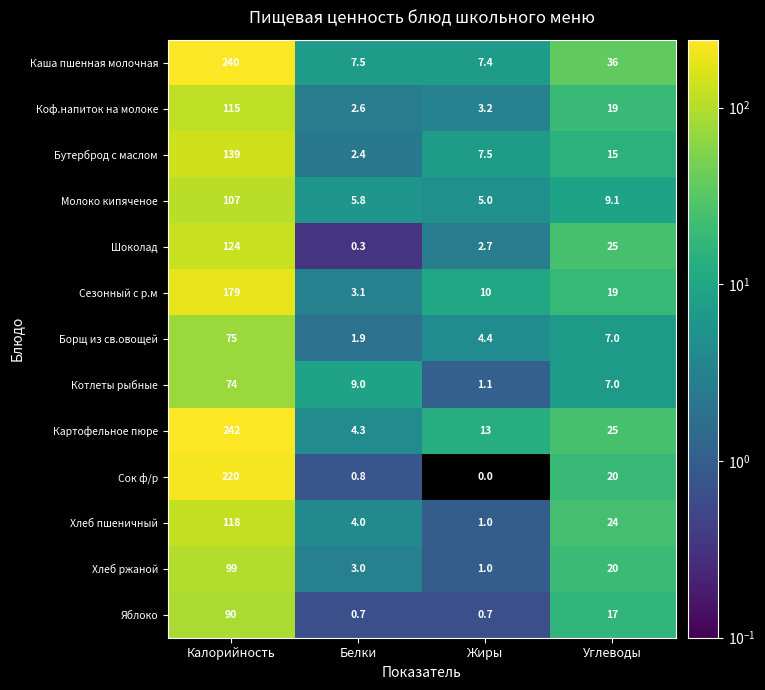

Which series has the largest total across all categories?

Каша пшенная молочная